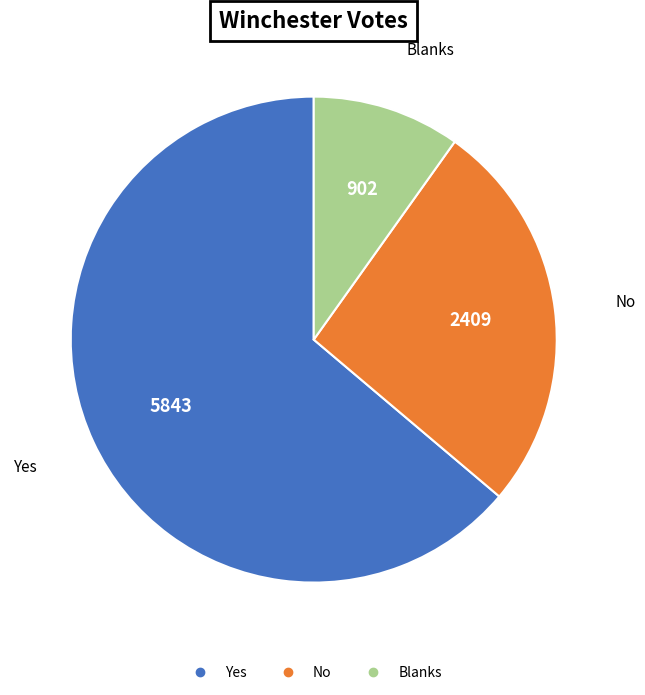

Is the sum of Yes and Blanks greater than half?

Yes